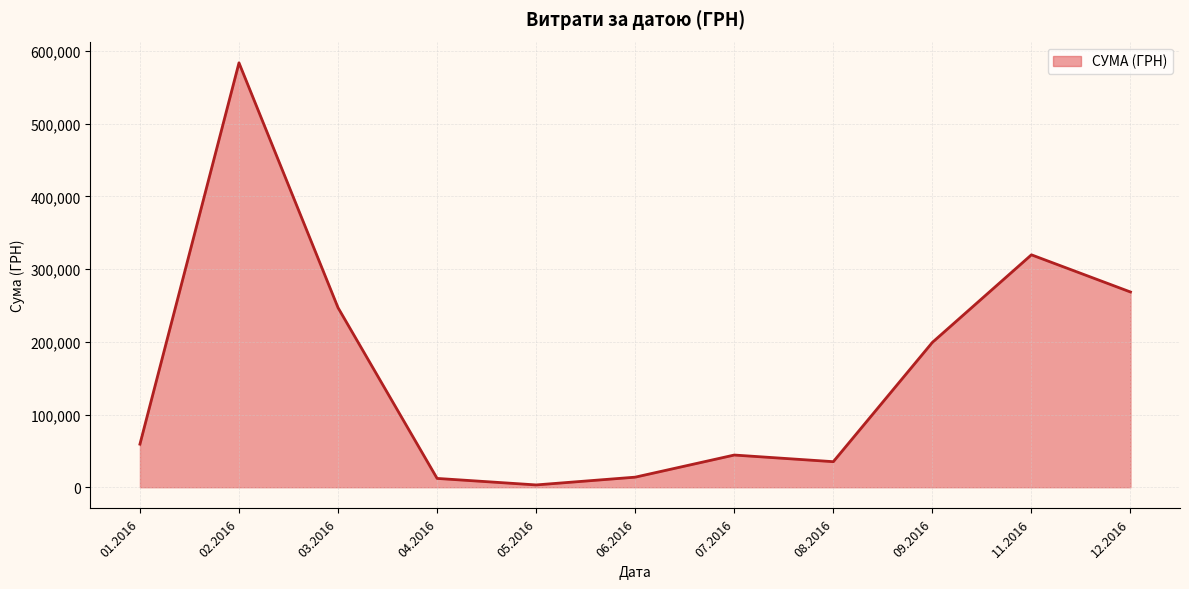

What is the sum of all values?

1785310.7